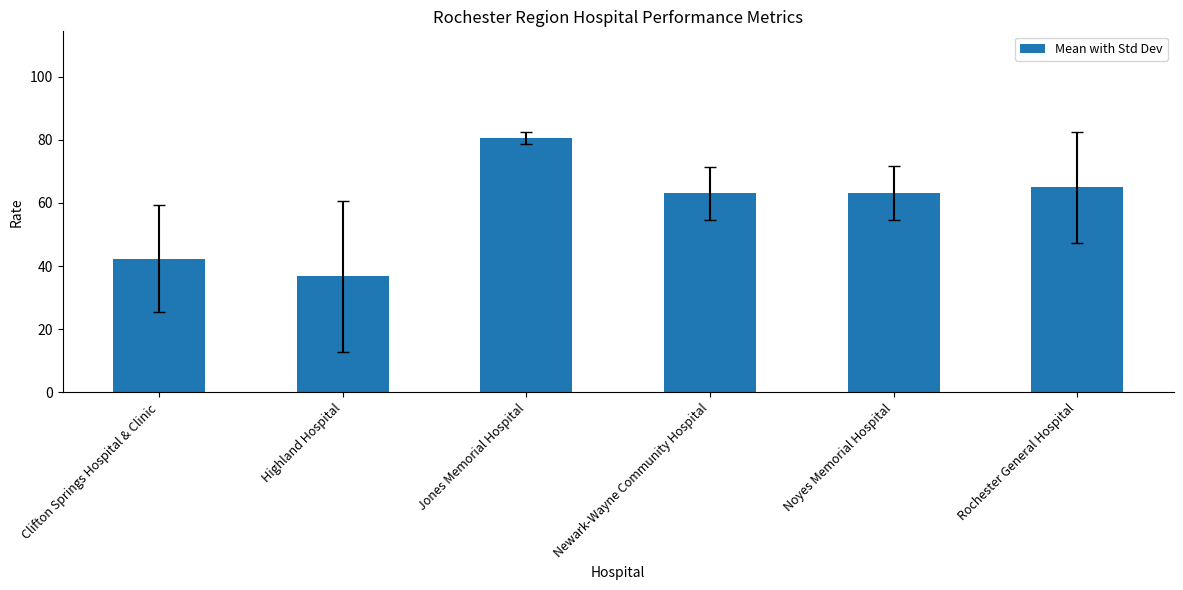

What is the approximate value at Rochester General Hospital?

64.9